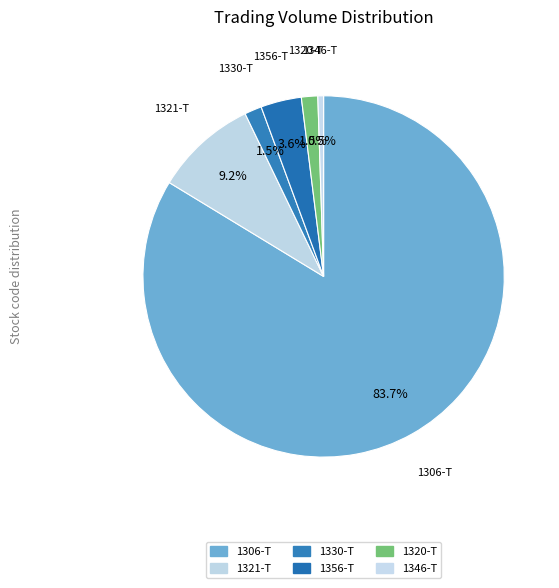

Which category accounts for the majority?

1306-T